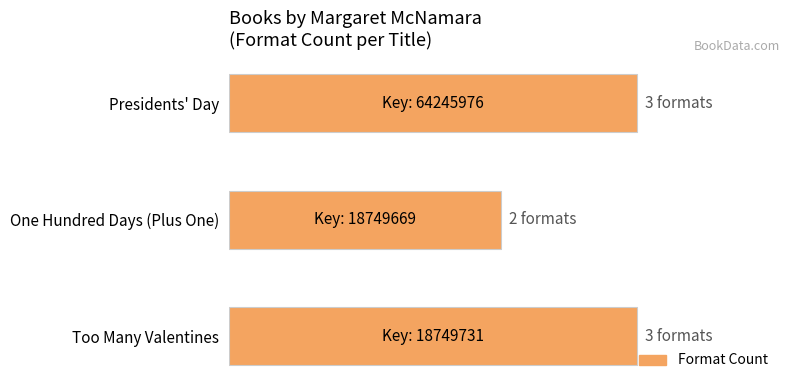

Are the bars horizontal?

Yes